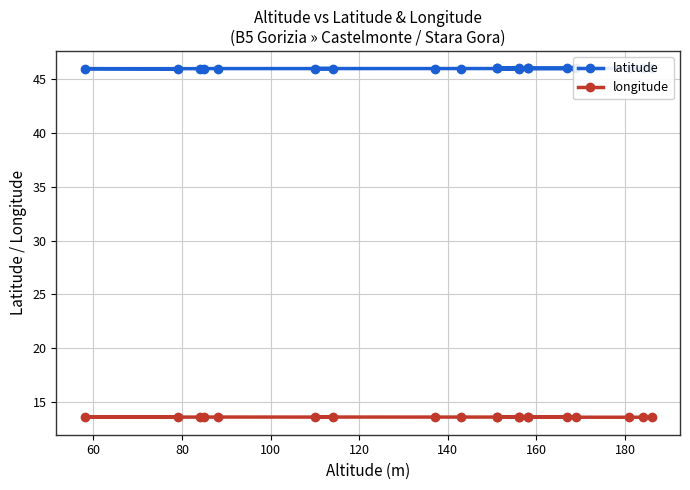

Reading right to left, extract all data points from this chart.

latitude: 46.0	46.0	46.0	46.0	46.0	46.0	46.0	46.0	46.0	46.0	46.0	46.0	46.0	46.0	46.0	46.0	46.0	46.0	46.0	45.9
longitude: 13.6	13.6	13.6	13.6	13.6	13.6	13.6	13.6	13.6	13.6	13.6	13.6	13.6	13.6	13.6	13.6	13.6	13.6	13.6	13.6